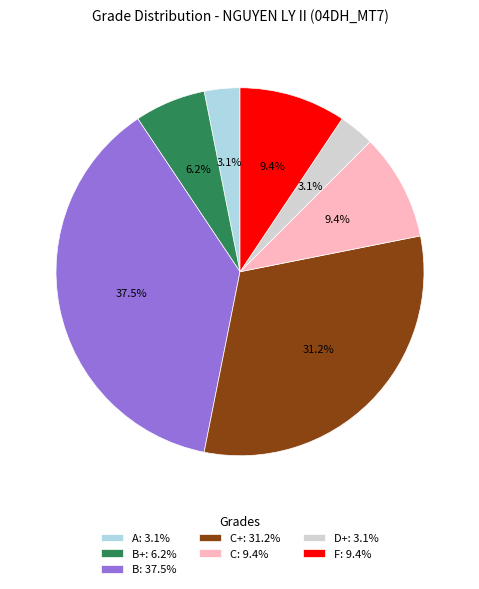

What is the total percentage of B: 37.5% and D+: 3.1%?

40.6%